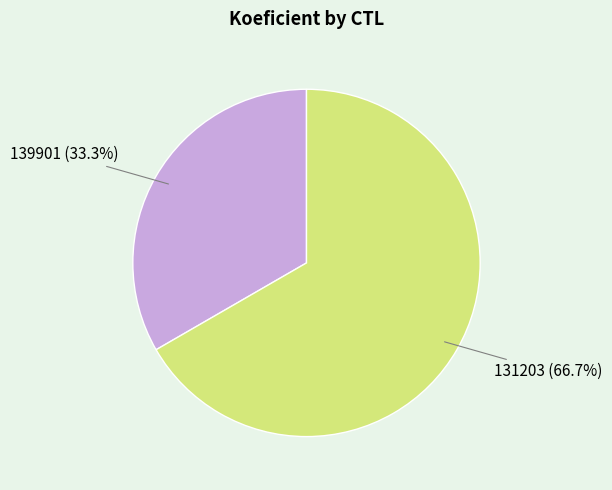

True or false: 131203 accounts for 74% of the total.

False